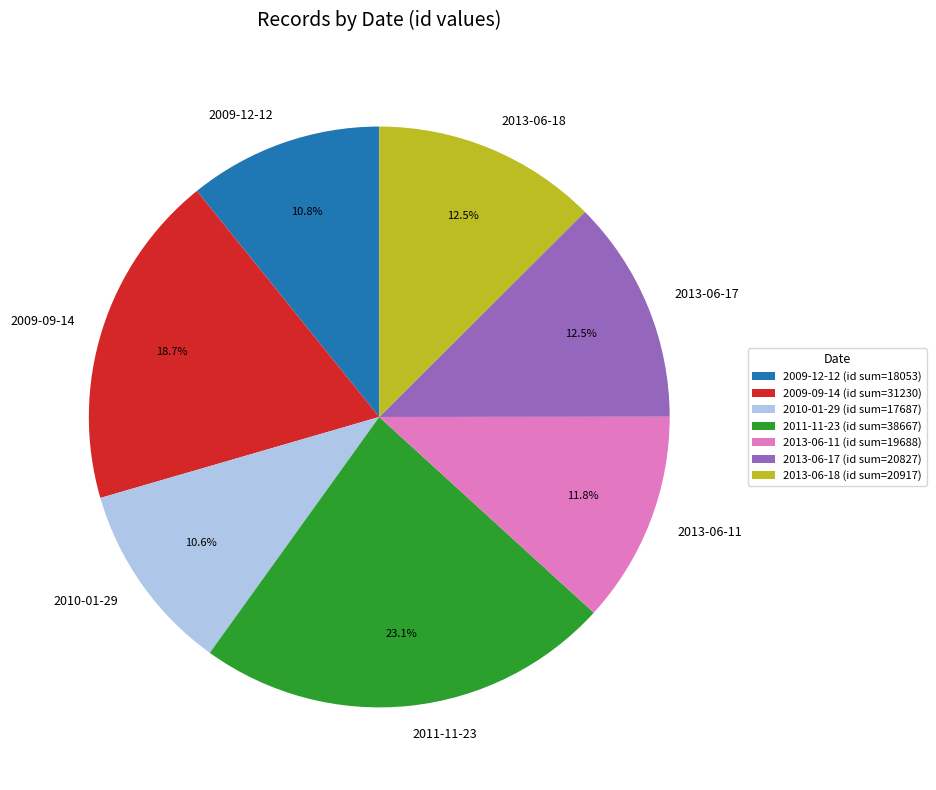

To the nearest percent, what percentage of the pie is 2009-09-14?

19%